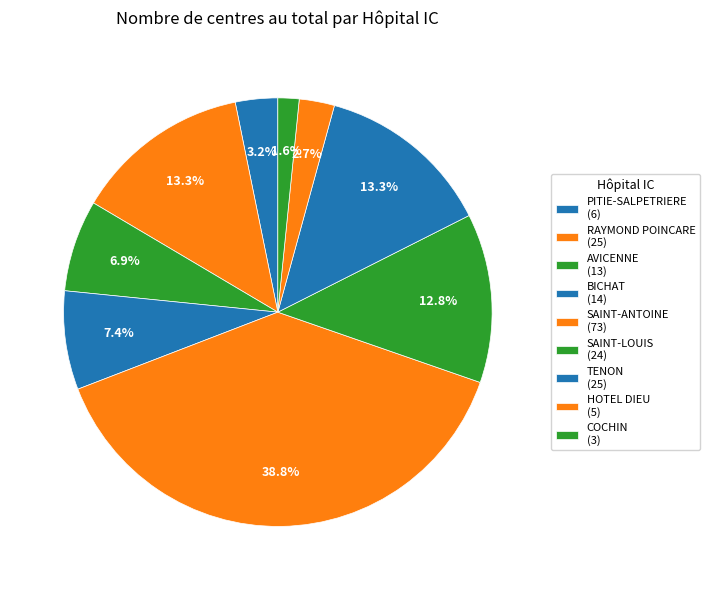

Count the number of slices in the pie.

9